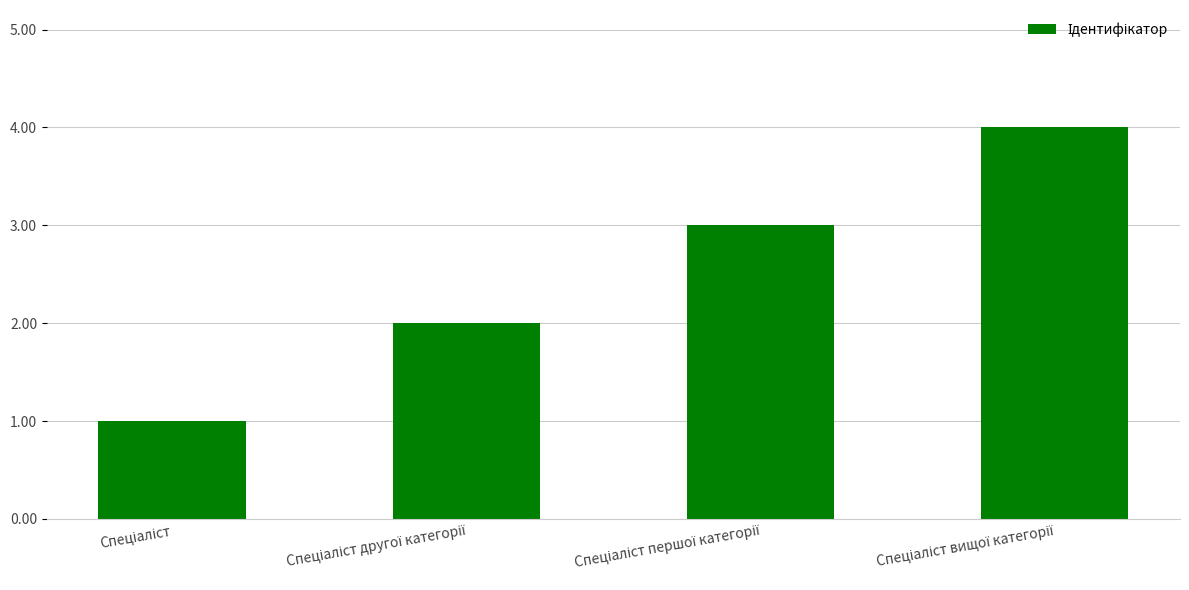

Count the number of categories in the chart.

4